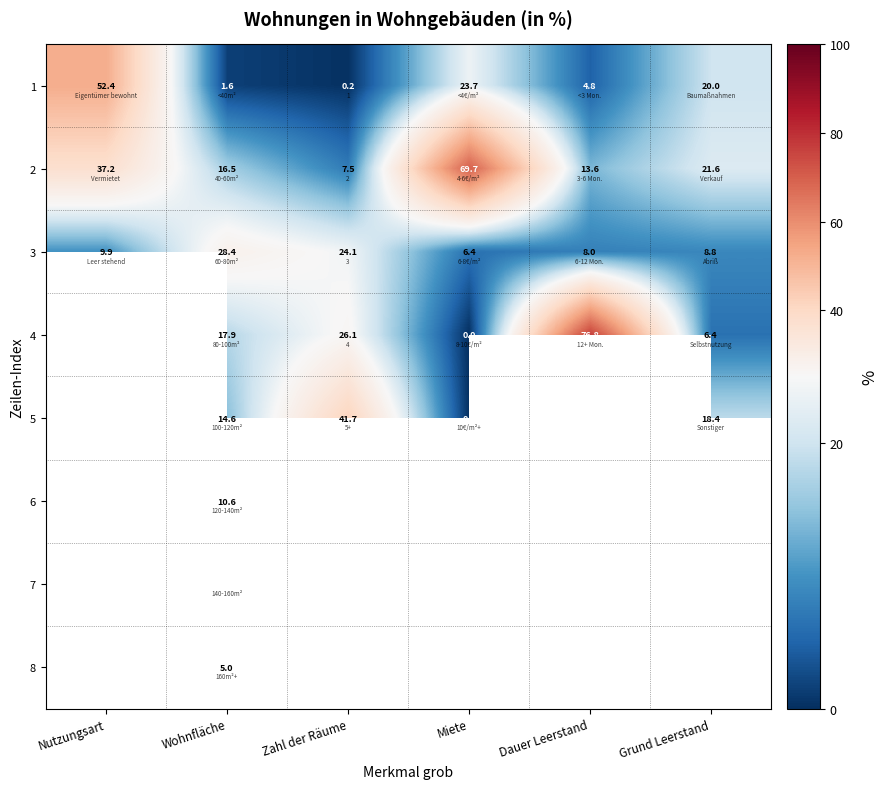

The value of 2 at Nutzungsart is 24.9. True or false?

False